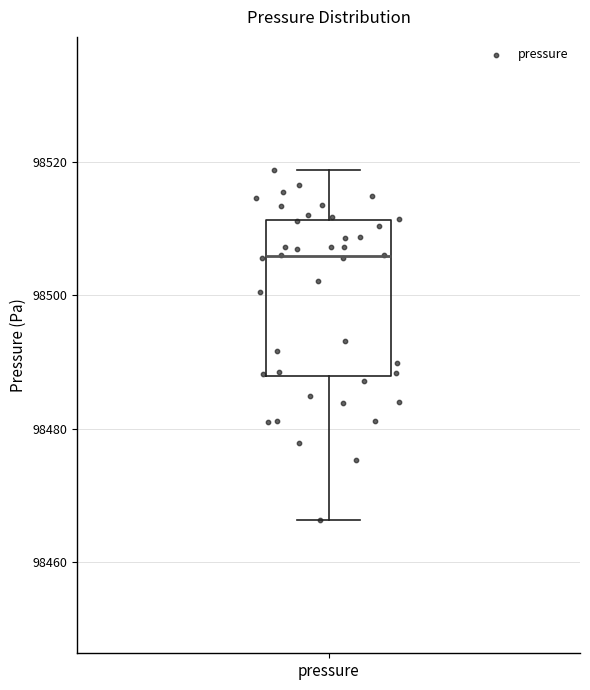

Read this box plot against the y-axis: the position of the median line, the range covered by the box, and the ends of both whiskers. The values are not printed on the chart, so give them approximately, as read against the axis.

median 98506, box 98488 to 98512, whiskers 98466 to 98518